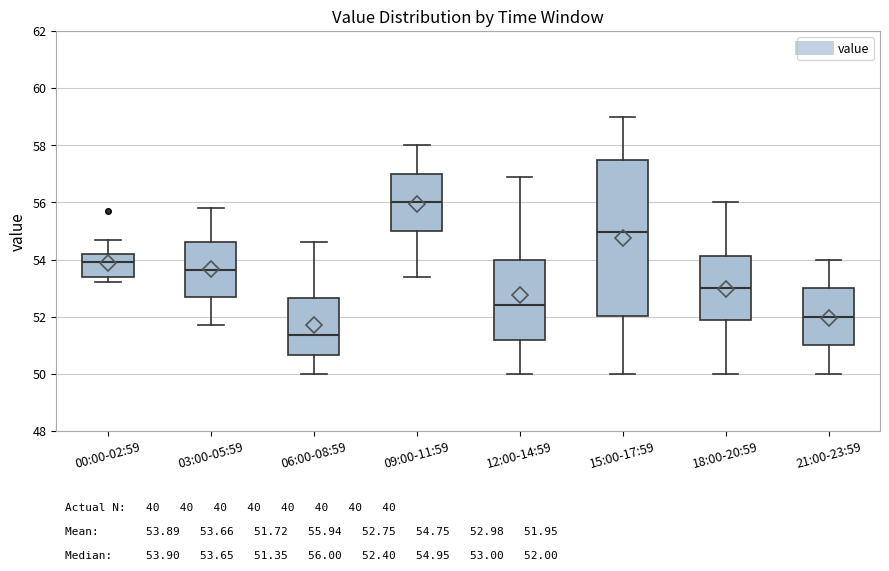

Comparing the boxes themselves (not the whiskers), which one is the tallest?

15:00-17:59